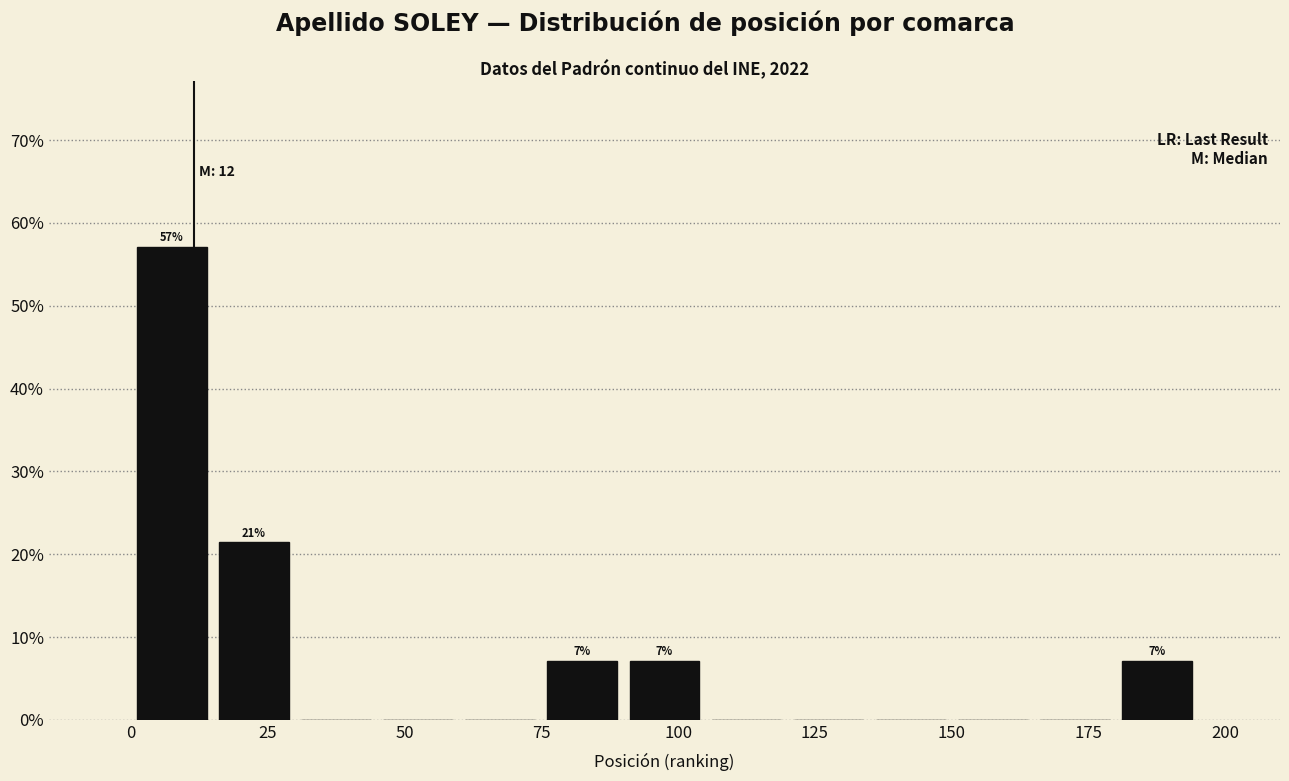

Read against the x-axis, roughly where is the centre of the tallest bar?

10